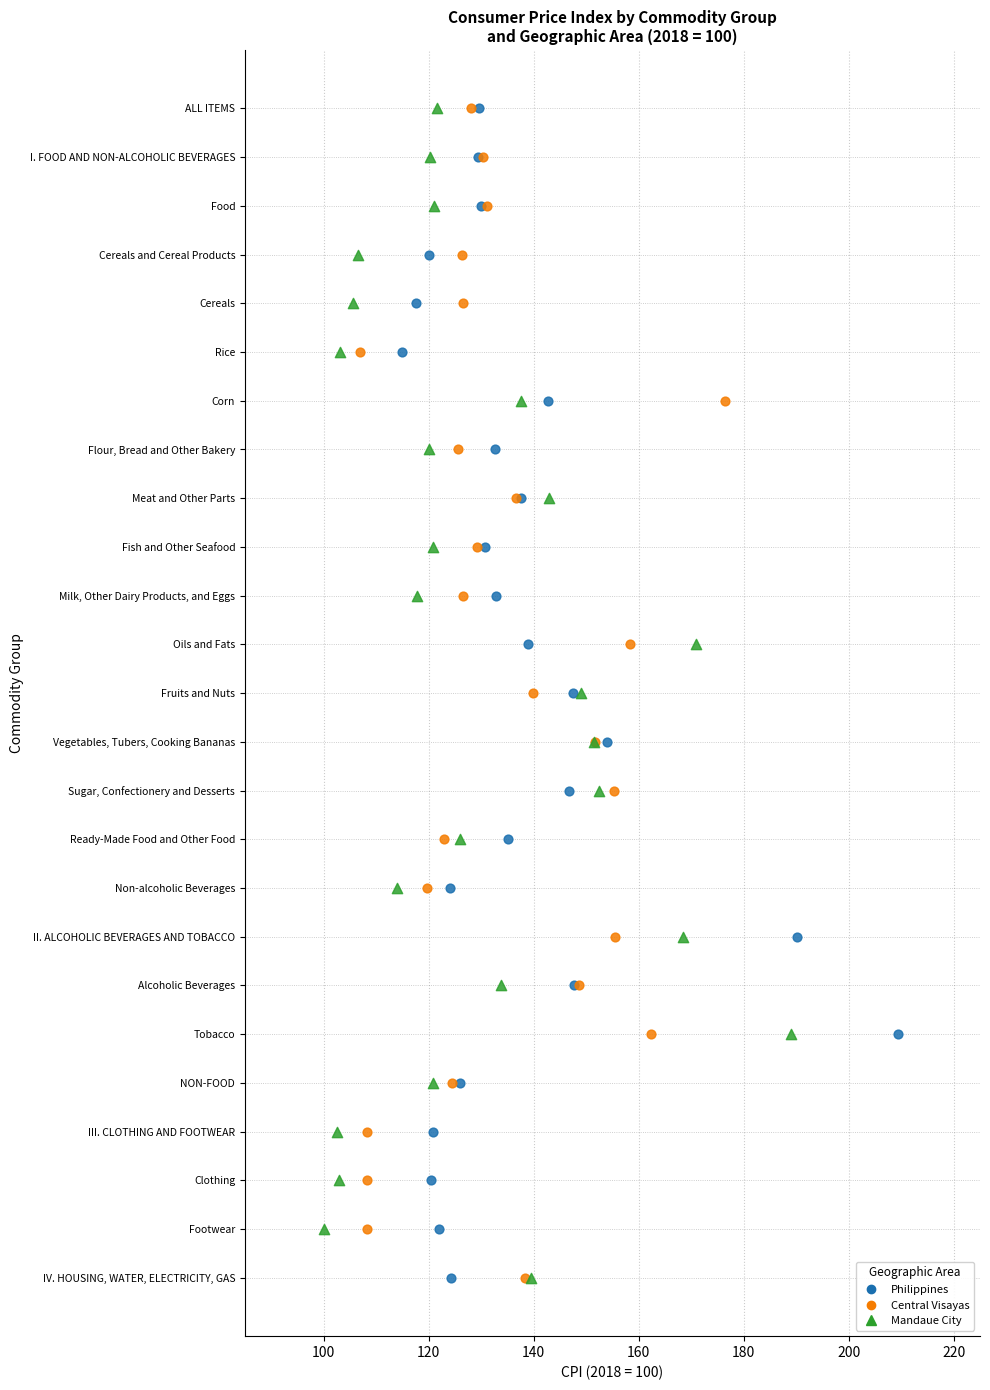

What are all the series names shown in the legend?

Philippines, Central Visayas, Mandaue City